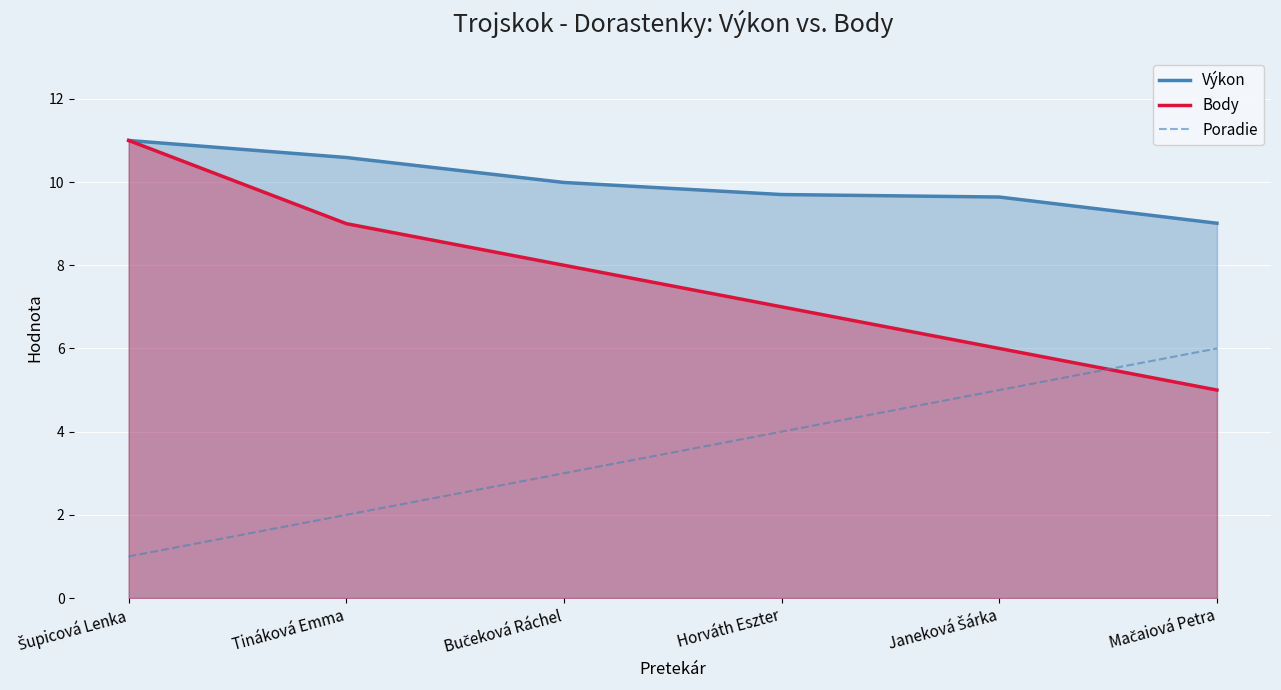

Rank the categories by Body value from highest to lowest.

Šupicová Lenka, Tináková Emma, Bučeková Ráchel, Horváth Eszter, Janeková Šárka, Mačaiová Petra